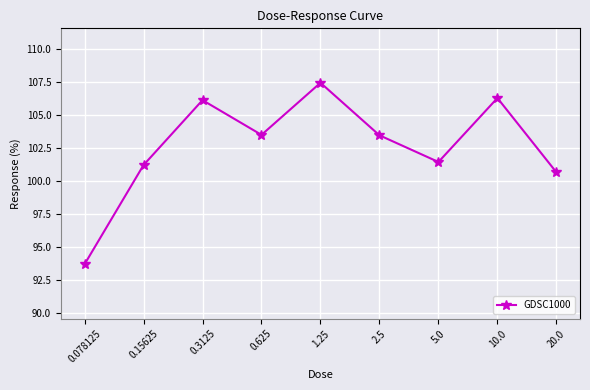

What is the ratio of the value at 20.0 to the value at 1.25?

0.9